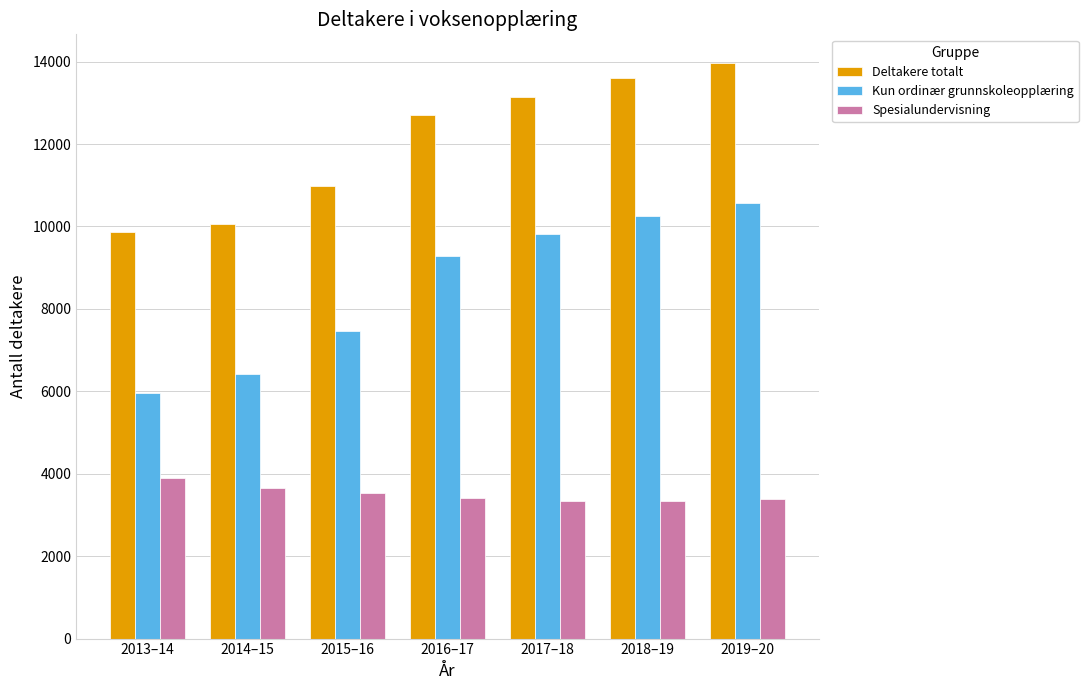

Which series has the largest total across all categories?

Deltakere totalt